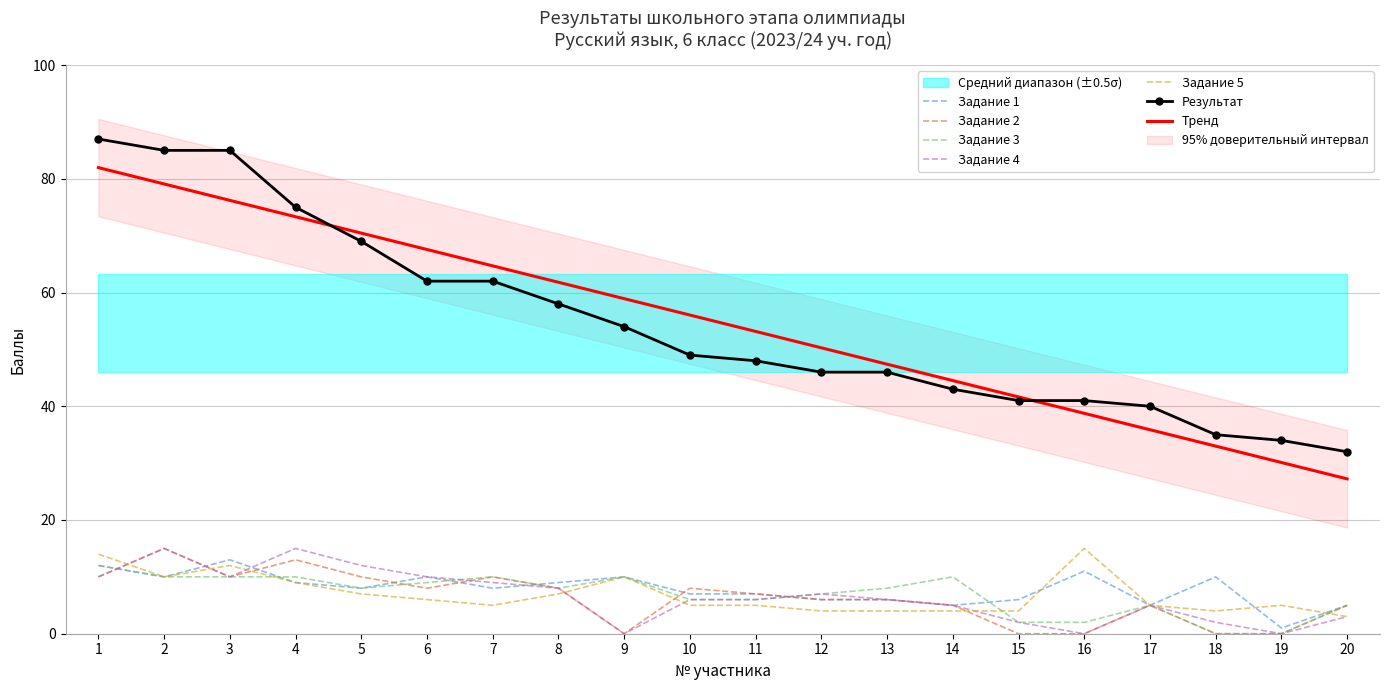

Which category has the highest value in the Задание 5 series?

16